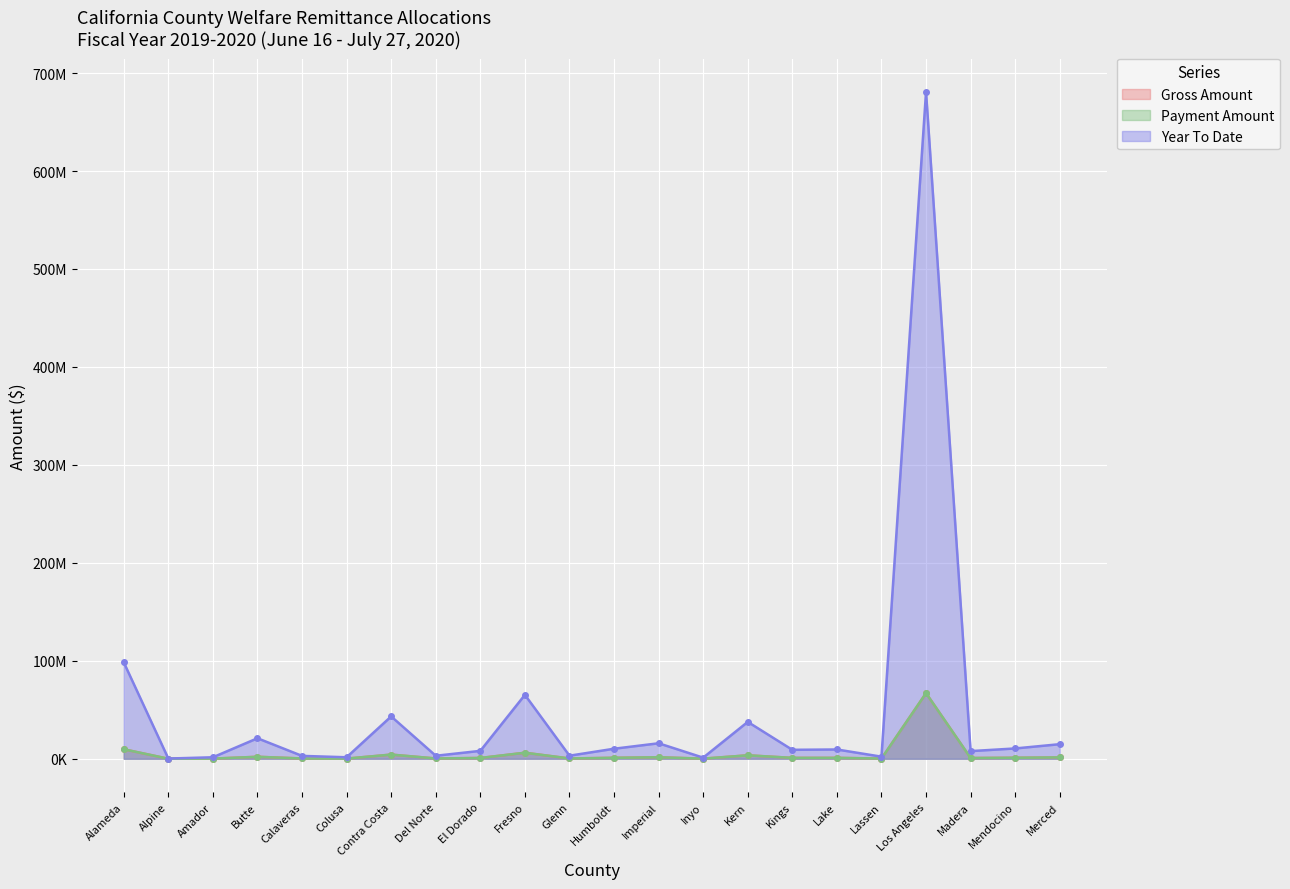

What is the value of the Year To Date point at the 21st from the left?

10515958.7